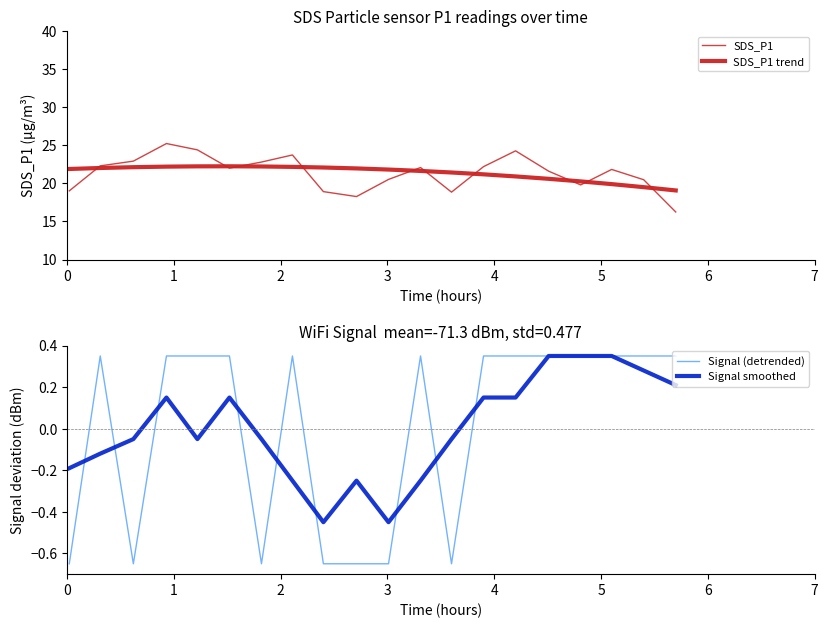

What are all the series names shown in the legend?

SDS_P1, SDS_P1 trend, Signal (detrended), Signal smoothed